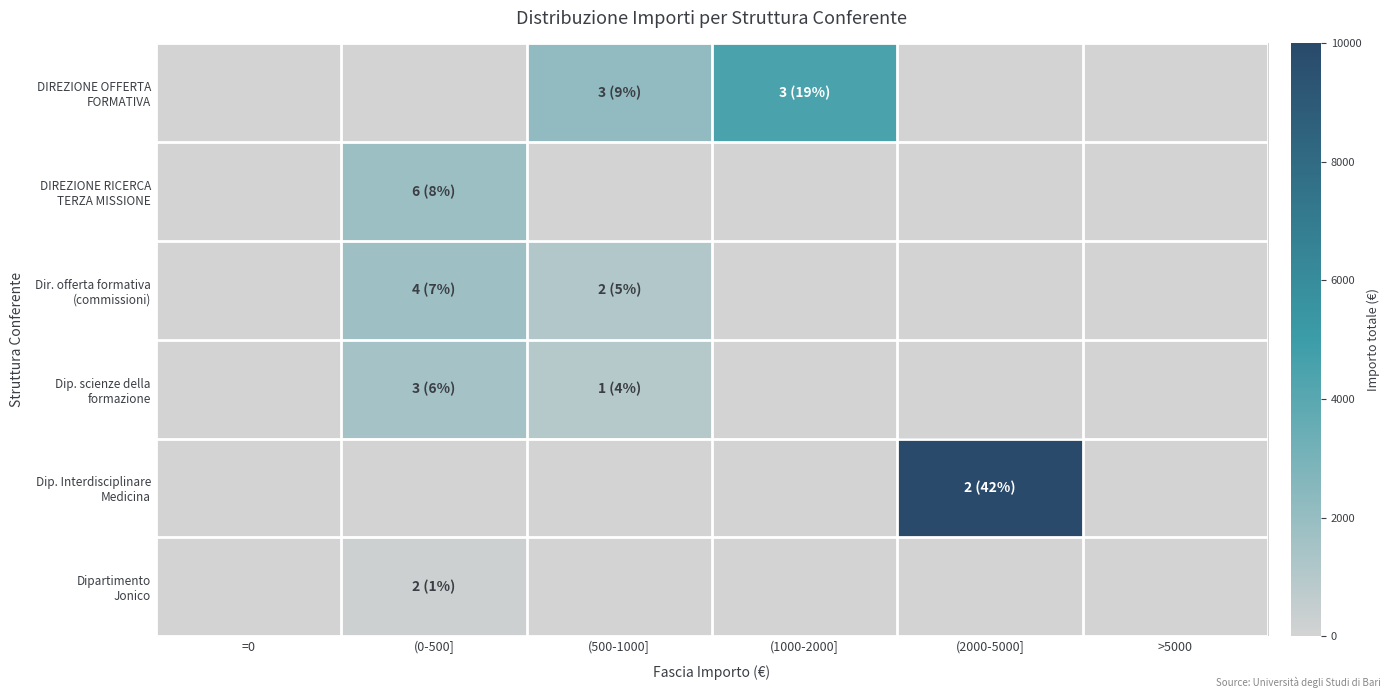

Rank the series by their maximum value, from lowest to highest.

Dipartimento Jonico, Dip. scienze della formazione, Dir. offerta formativa (commissioni), DIREZIONE RICERCA TERZA MISSIONE, DIREZIONE OFFERTA FORMATIVA, Dip. Interdisciplinare Medicina